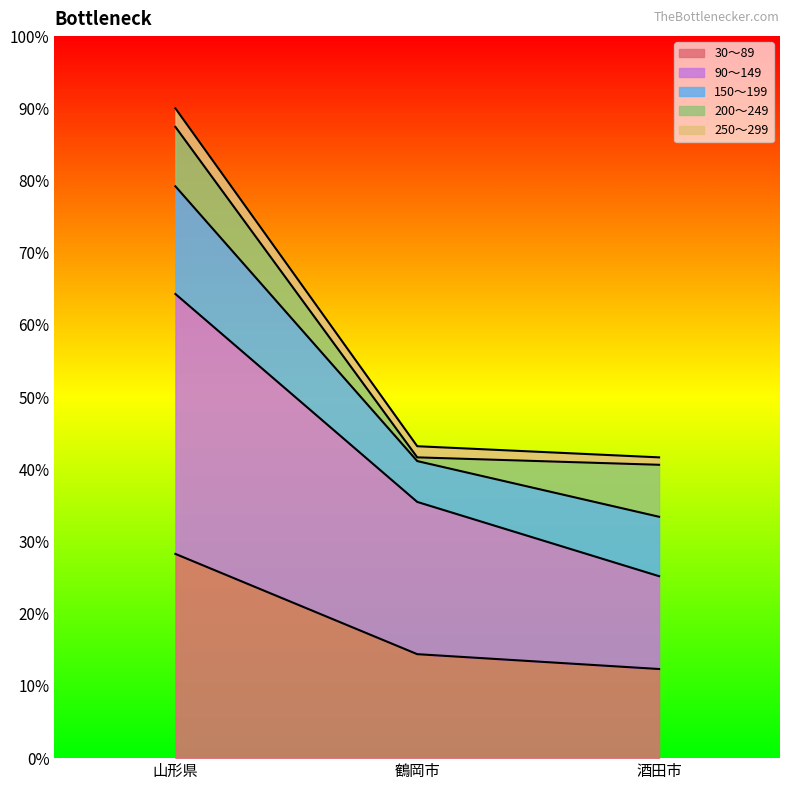

What is the label of the 1st point from the right?

酒田市